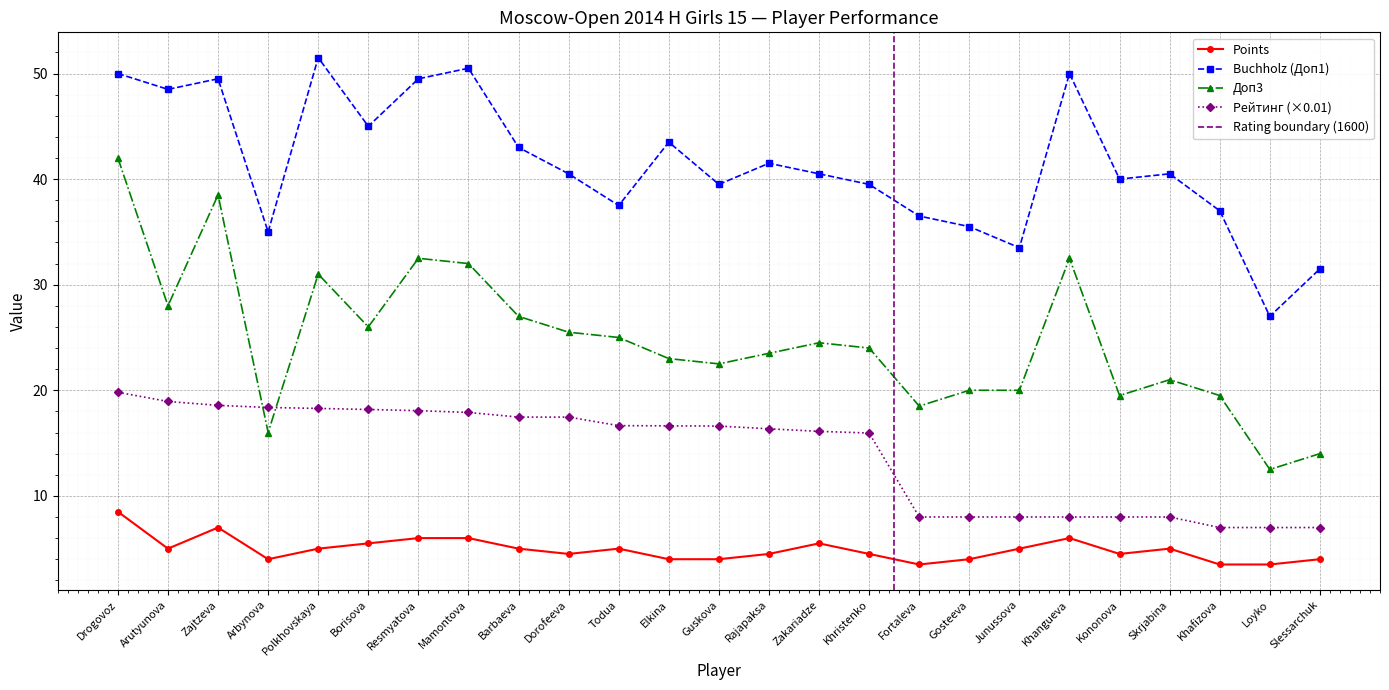

True or false: Points and Buchholz (Доп1) cross at least once.

False